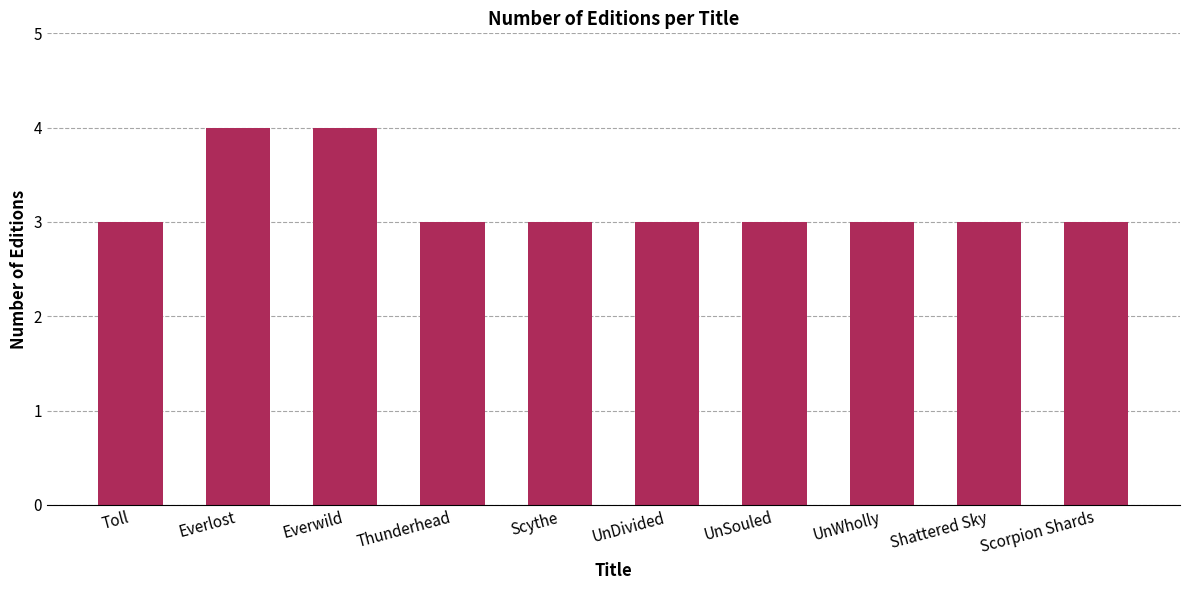

What is the label of the 4th bar from the left?

Thunderhead